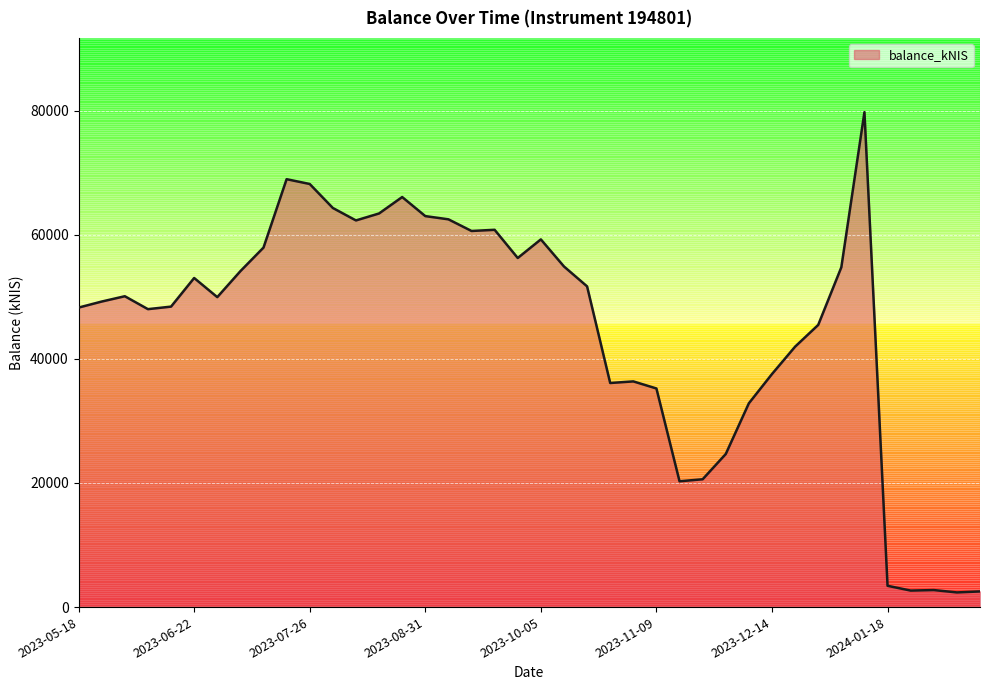

What is the minimum value shown in the chart?

2363.0